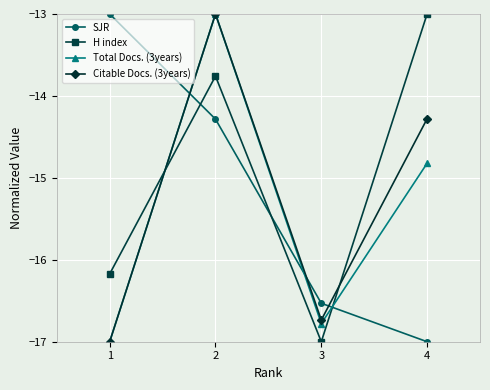

At which category is the sum across all series the highest?

2